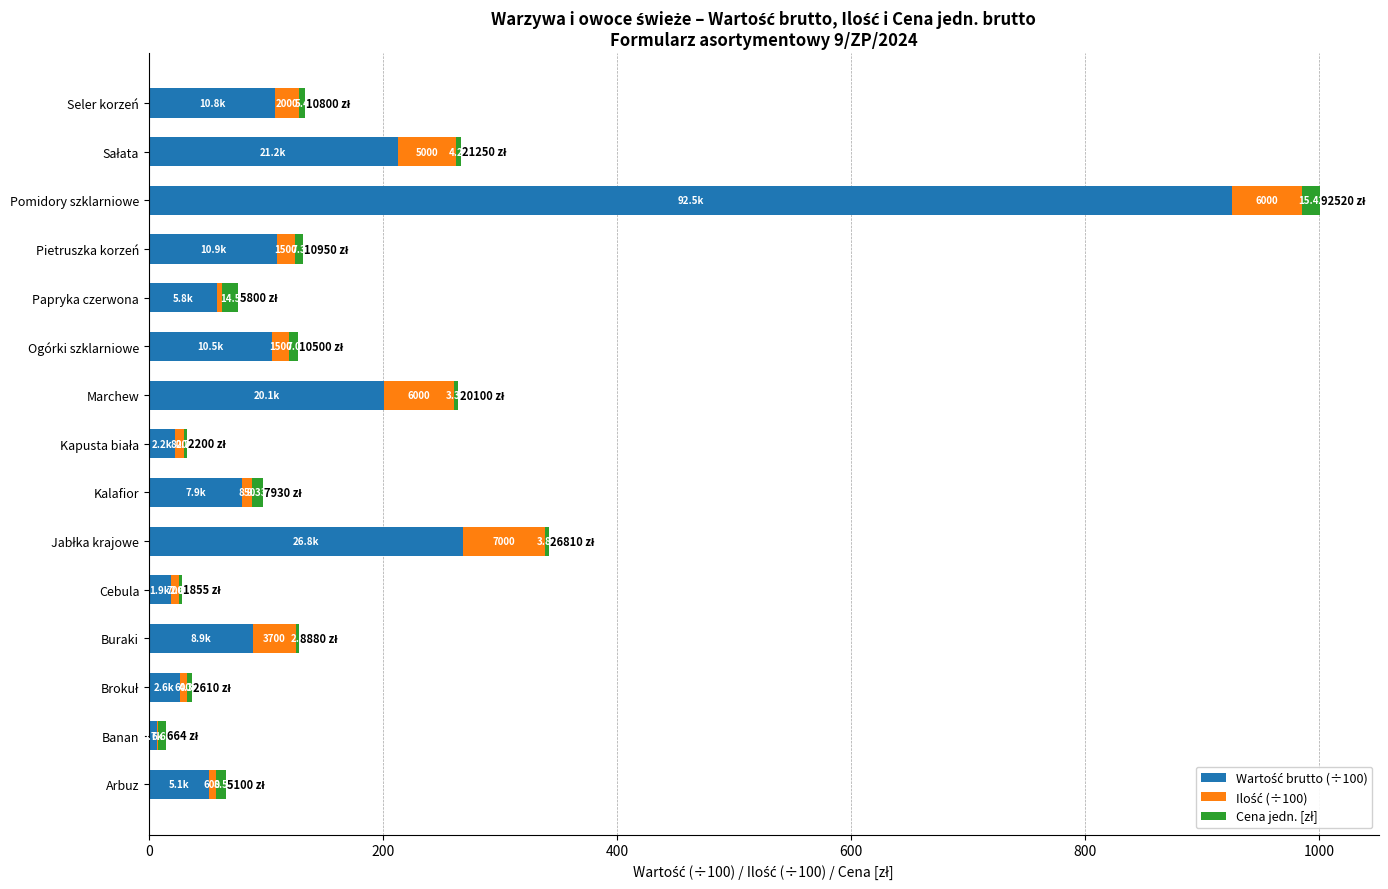

At which category is the sum across all series the highest?

Pomidory szklarniowe